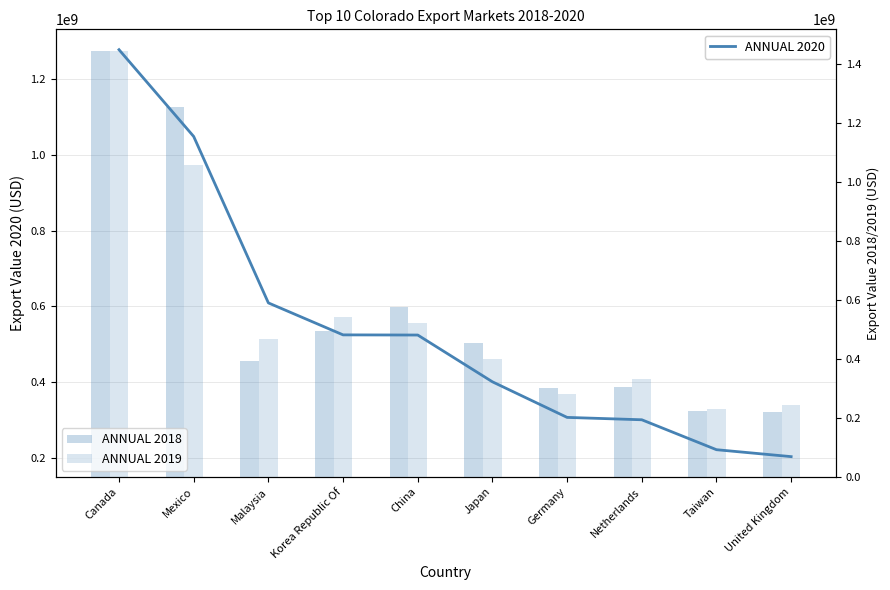

Is the value of ANNUAL 2018 at Mexico greater than the value of ANNUAL 2020 at China?

Yes